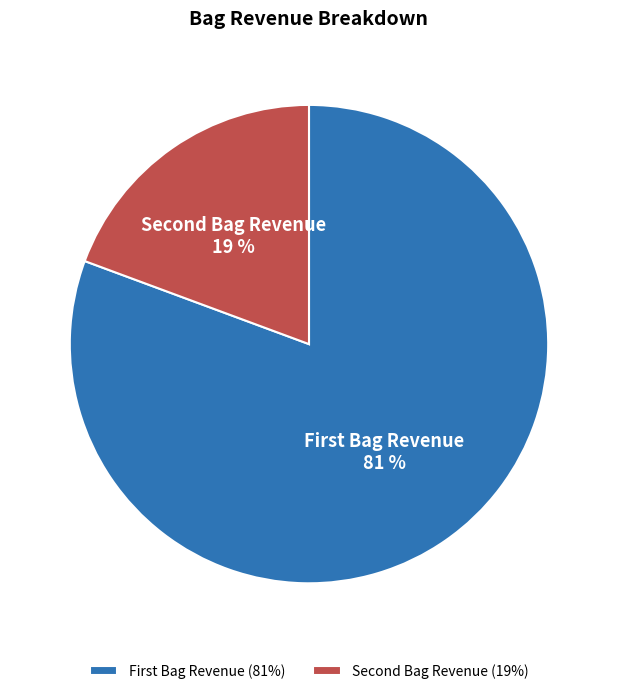

What is the majority slice?

First Bag Revenue